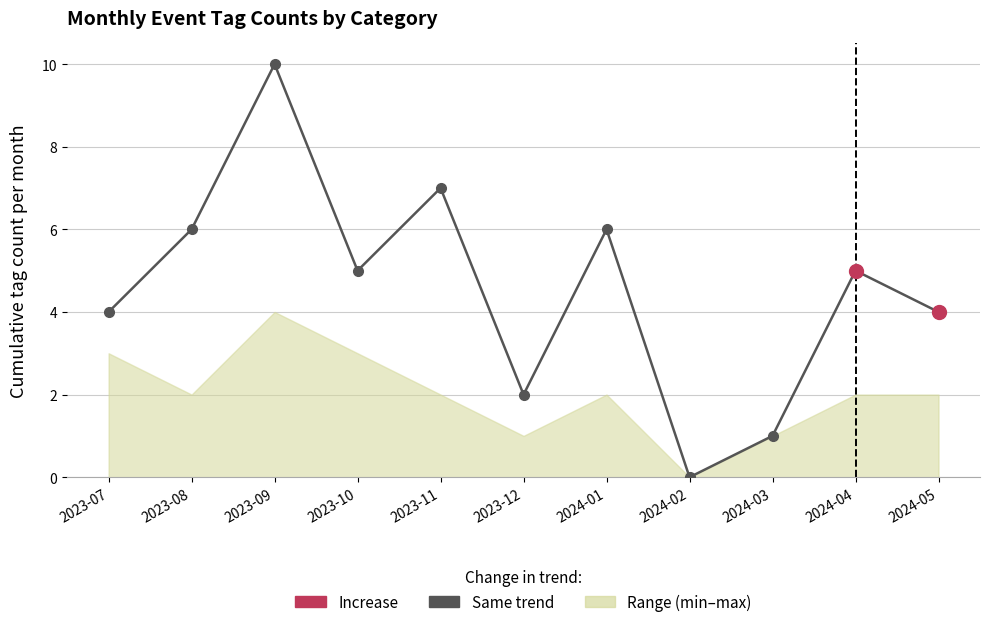

What is the sum of all values?

50